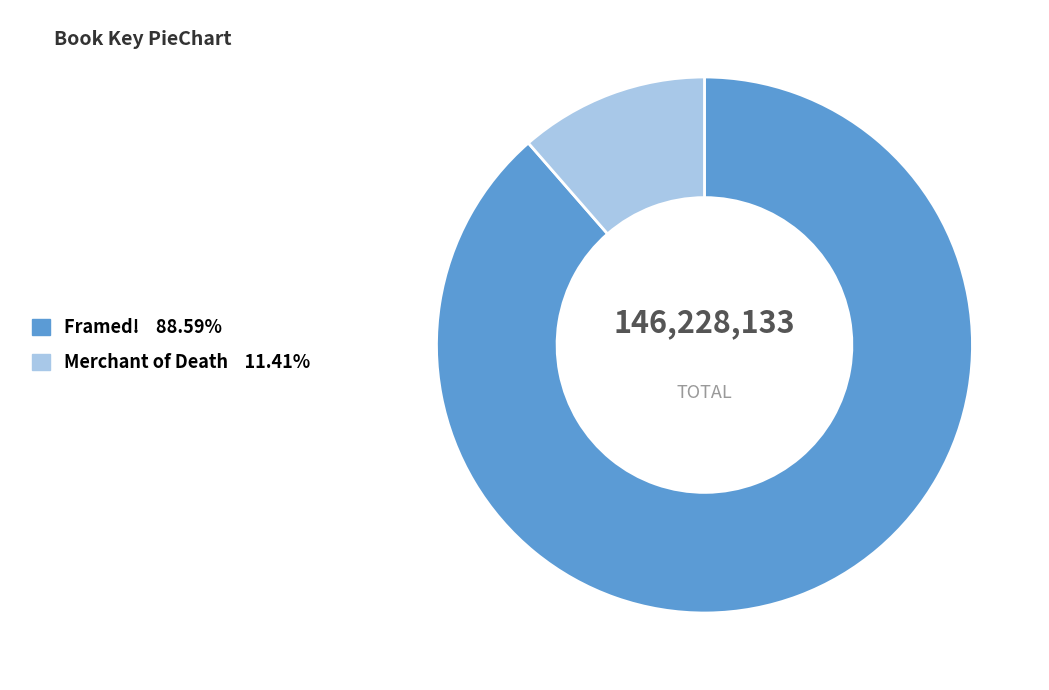

Is it true that Framed! is 99% of the pie?

False